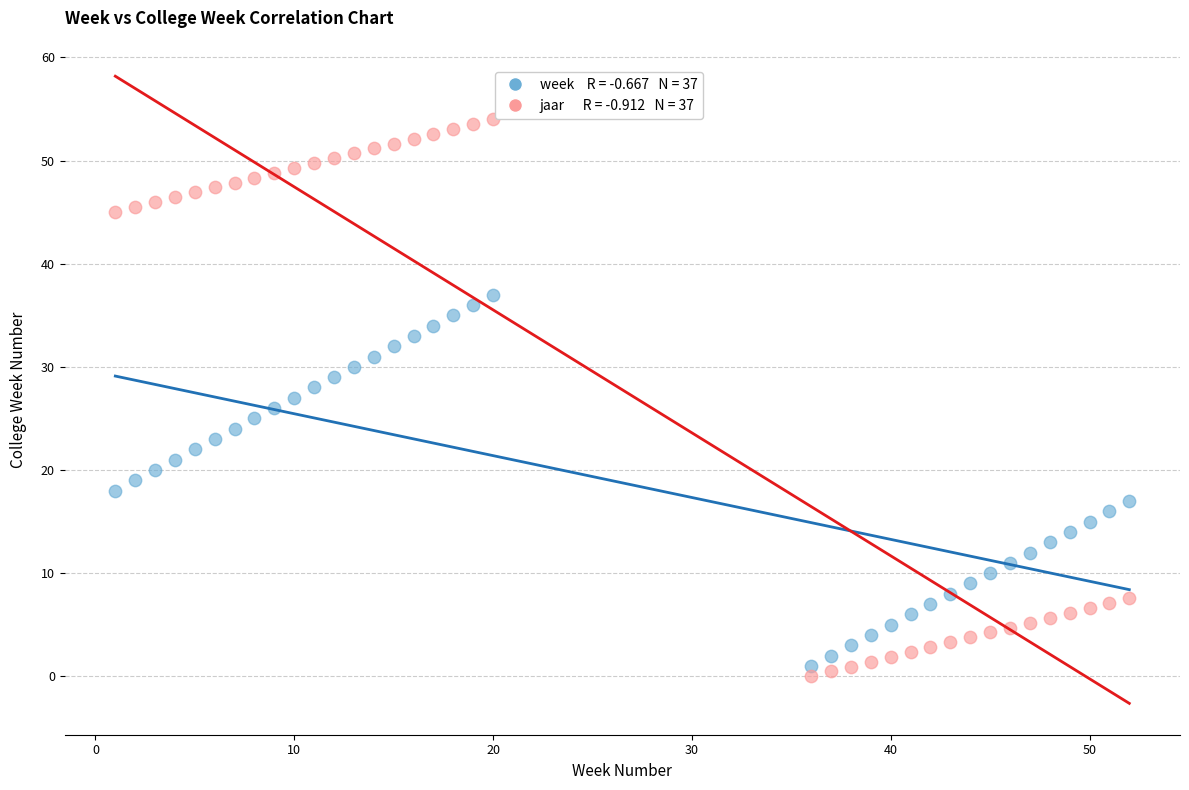

Across all data points, what is the range of Y values (max minus min)?

54.0